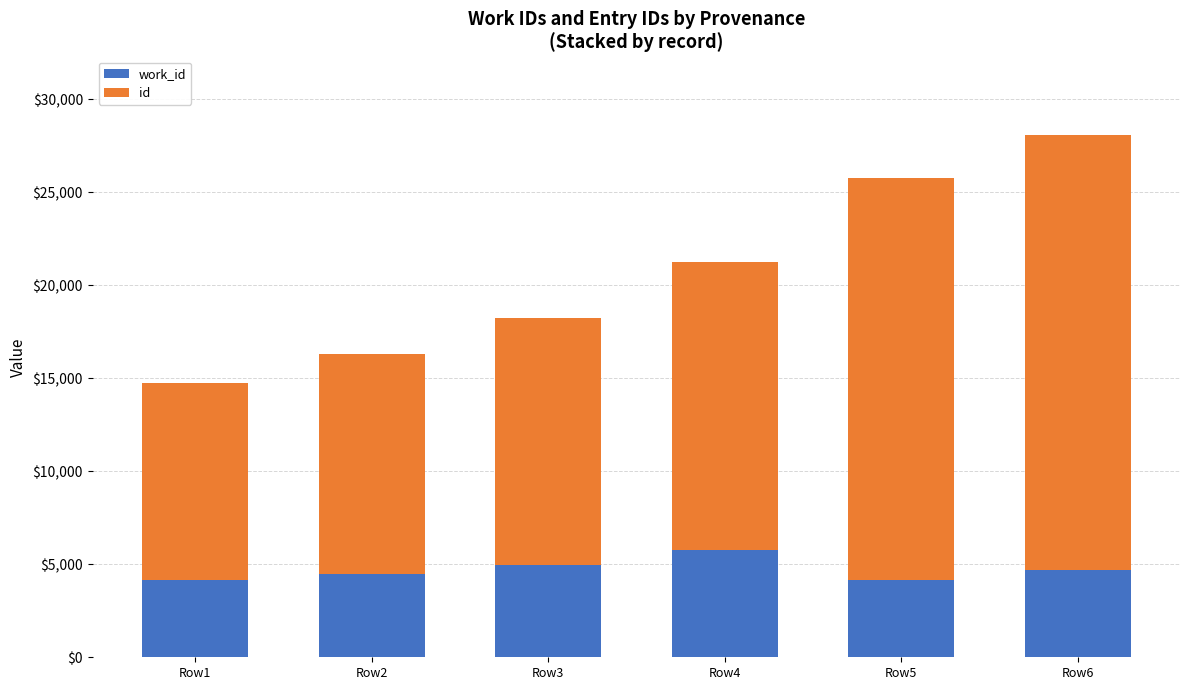

What are all the series names shown in the legend?

work_id, id